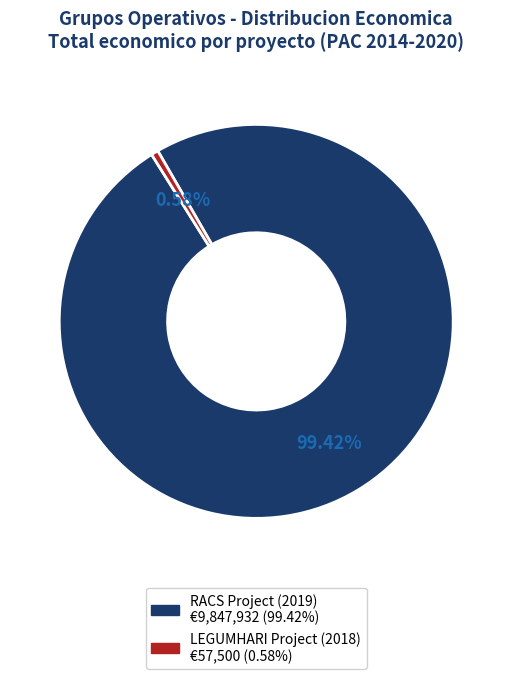

Is there a majority slice in this chart?

Yes